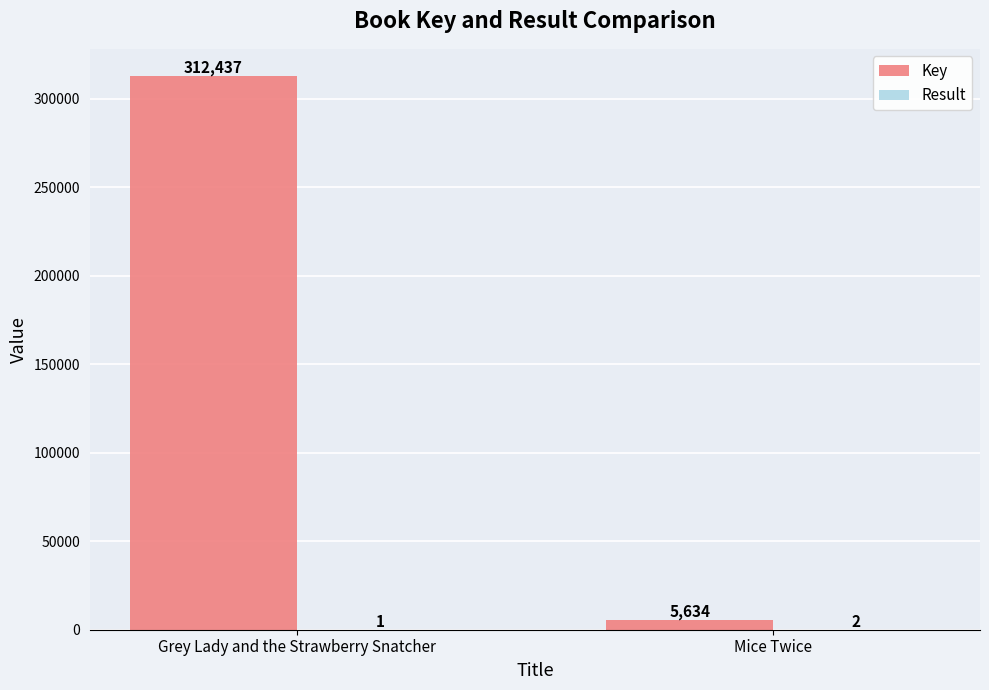

At which category is the sum across all series the highest?

Grey Lady and the Strawberry Snatcher